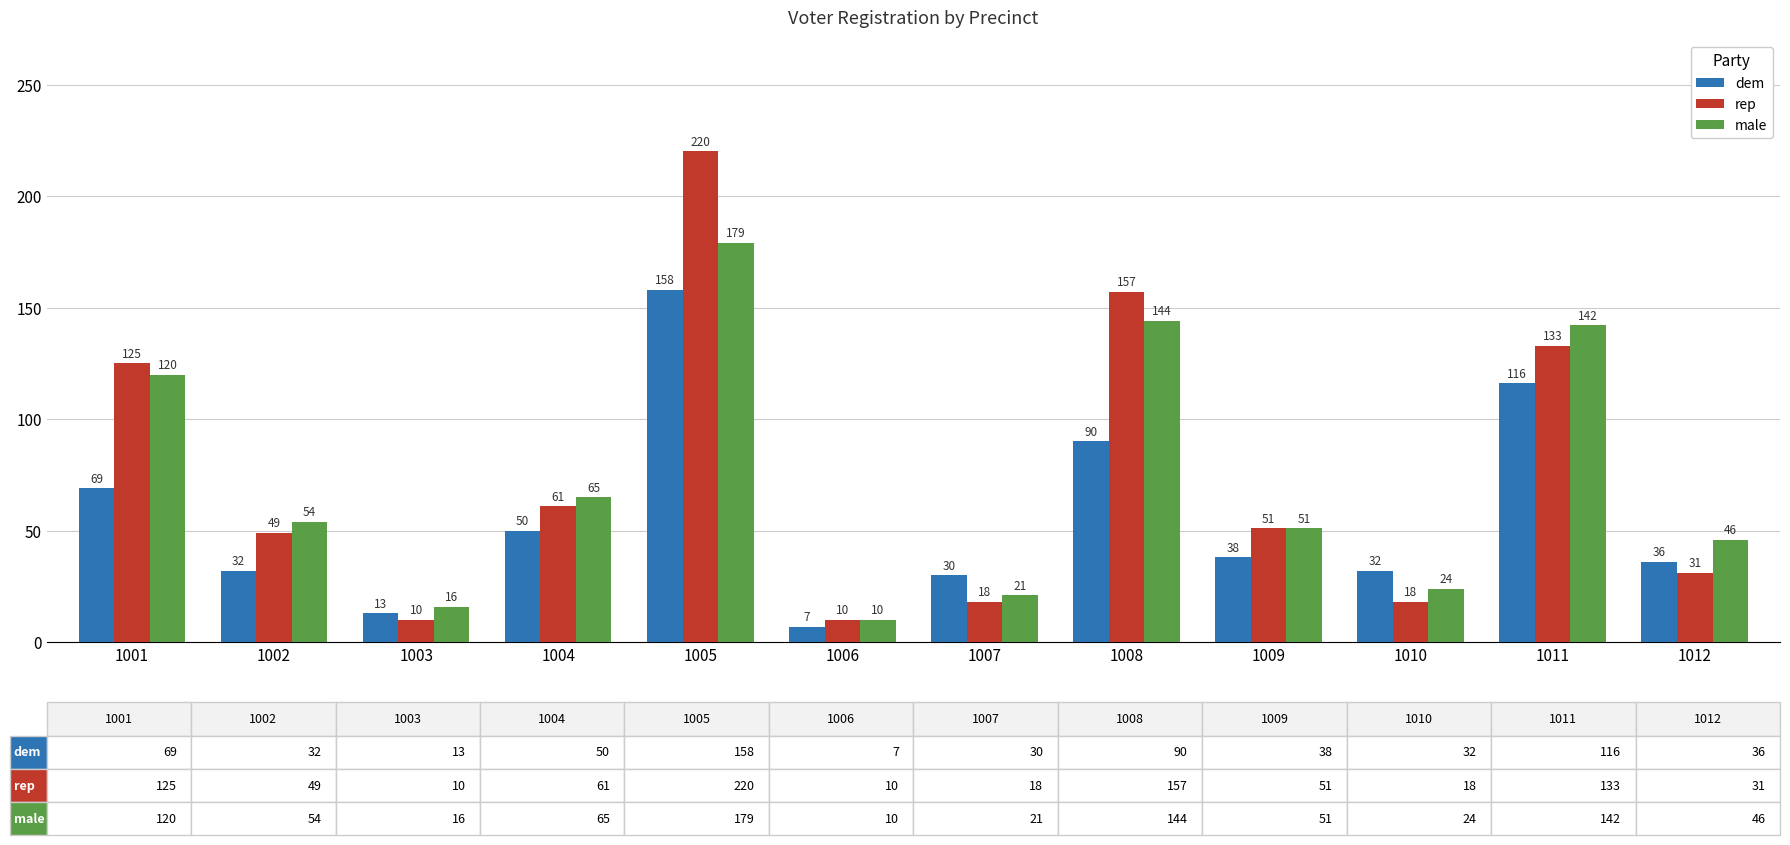

What is the difference between the male values at 1010 and 1001?

96